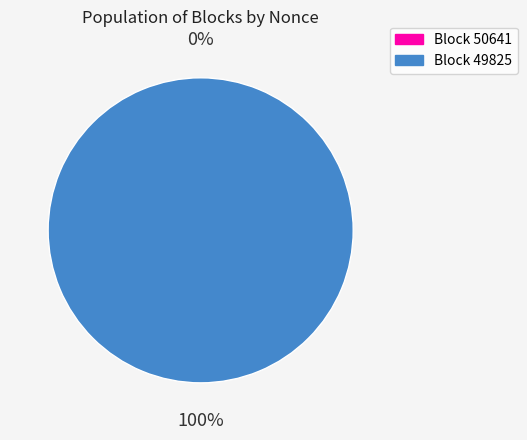

Which slice is the smallest?

50641